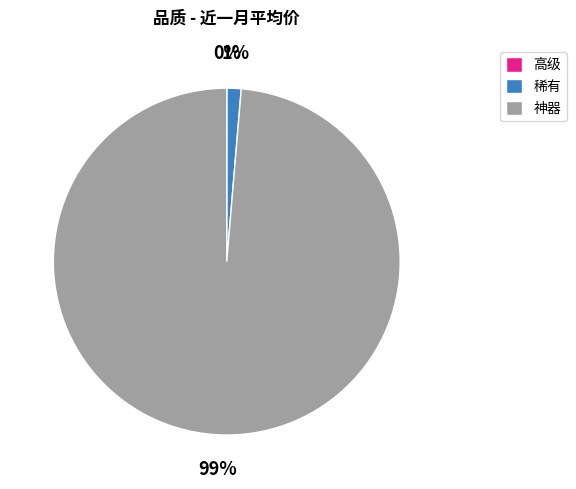

What is the largest slice in the pie chart?

神器